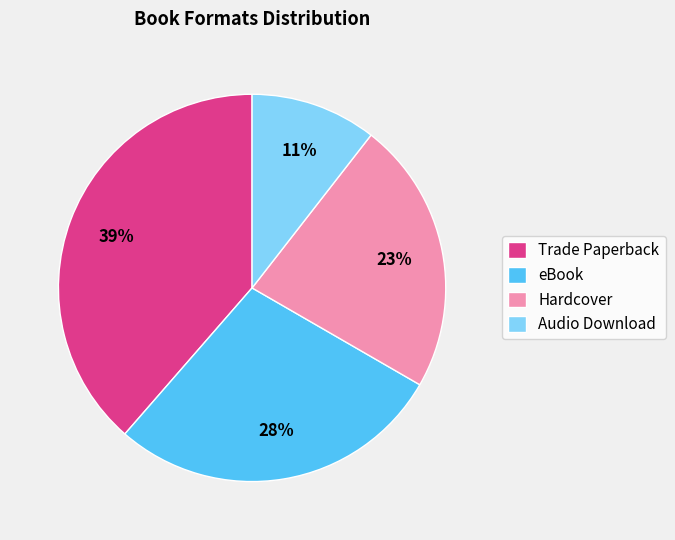

Which has a higher value, Trade Paperback or eBook?

Trade Paperback